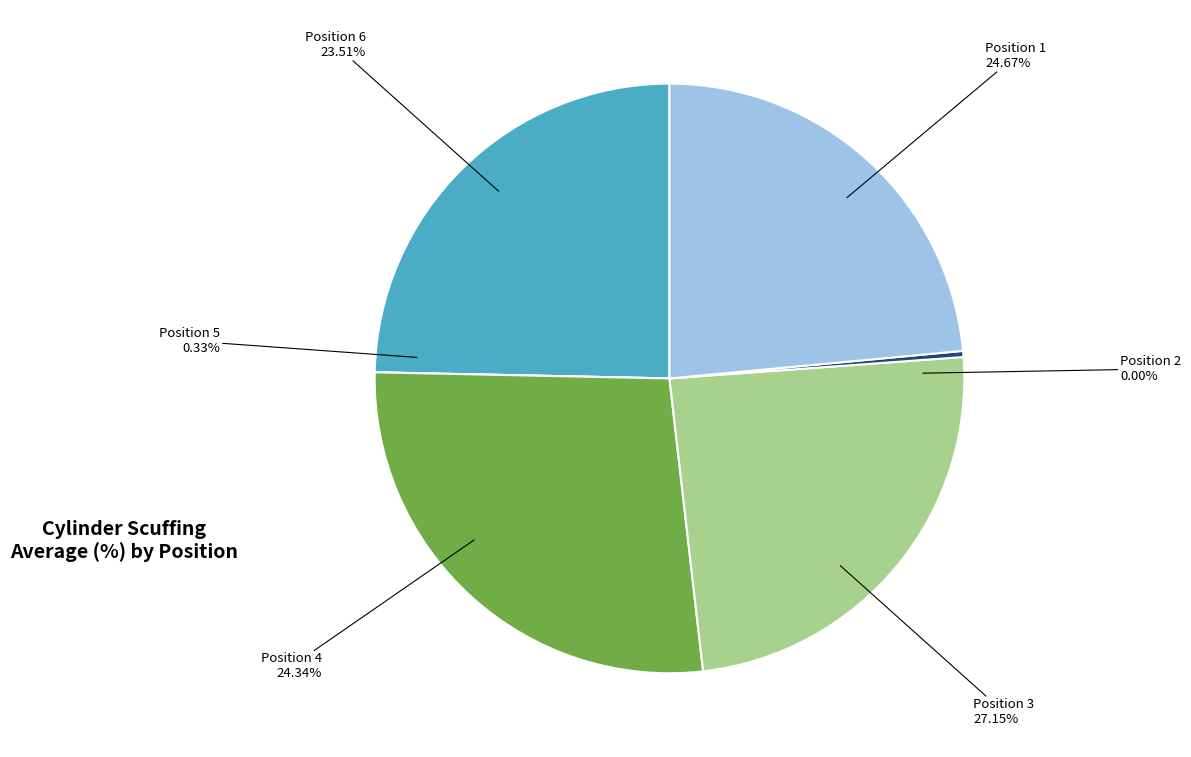

Which has a higher value, Position 4 or Position 5?

Position 4